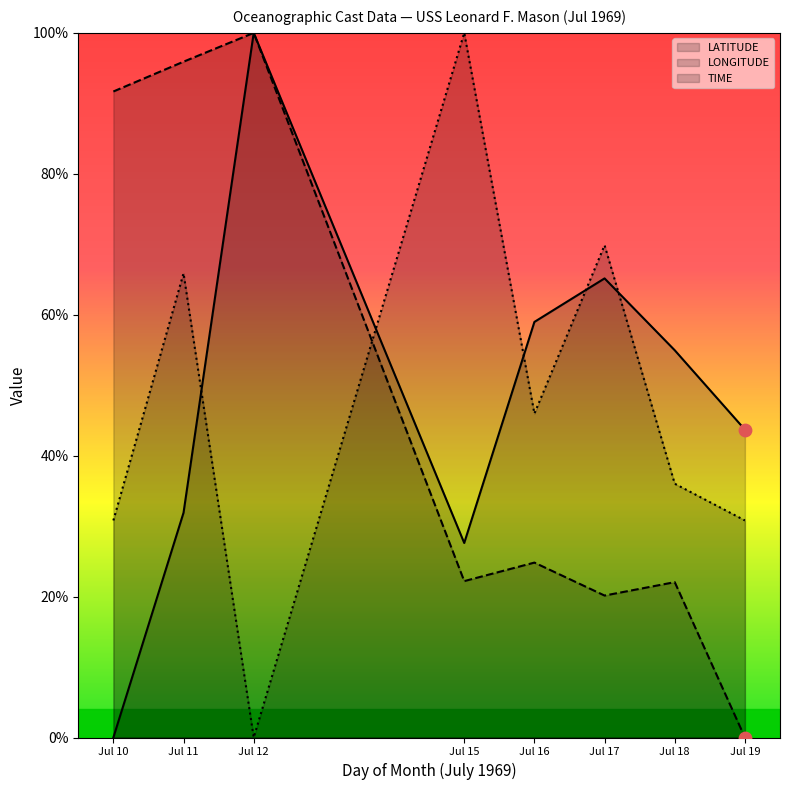

At how many categories does at least one series exceed 84?

4